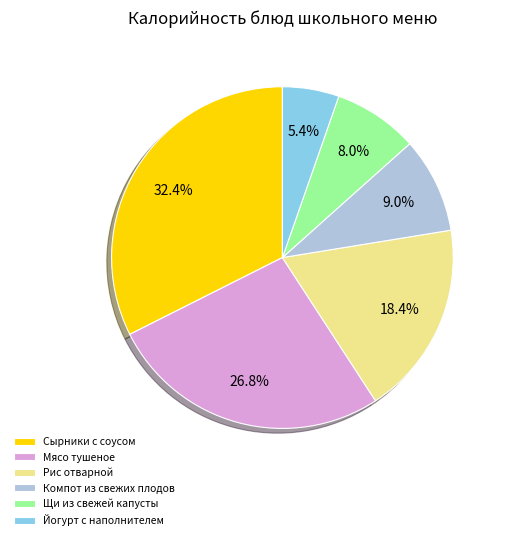

How many slices are in this pie chart?

6